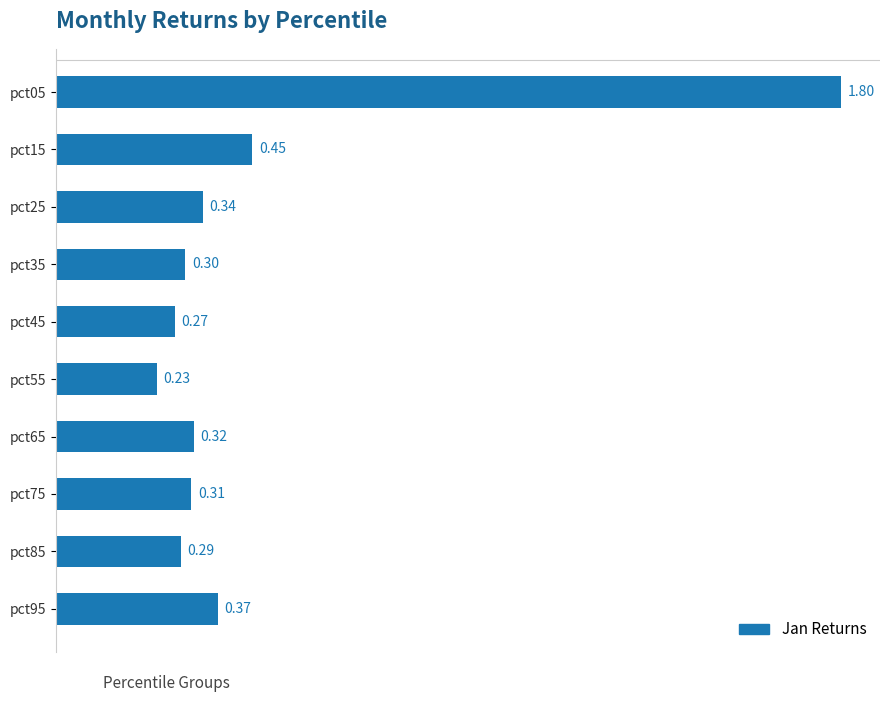

How many categories are shown in the chart?

10